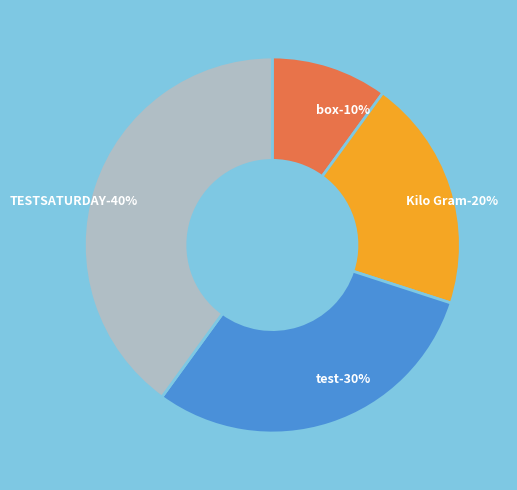

Does any single category account for the majority?

No